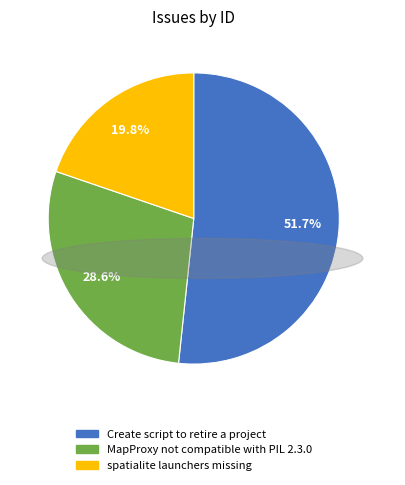

Is Create script to retire a project the majority of the pie?

Yes